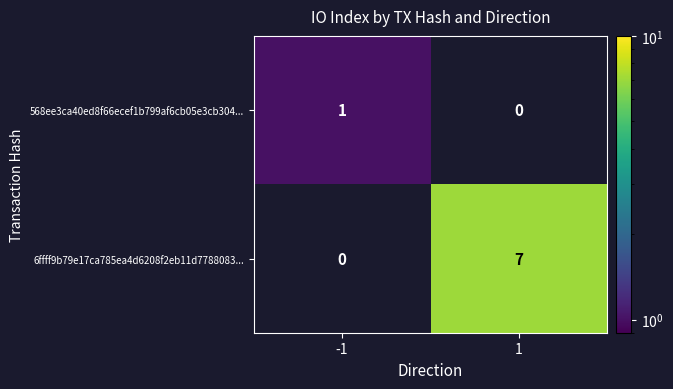

True or false: 568ee3ca40ed8f66ecef1b799af6cb05e3cb304... has a value of 1 at -1.

True